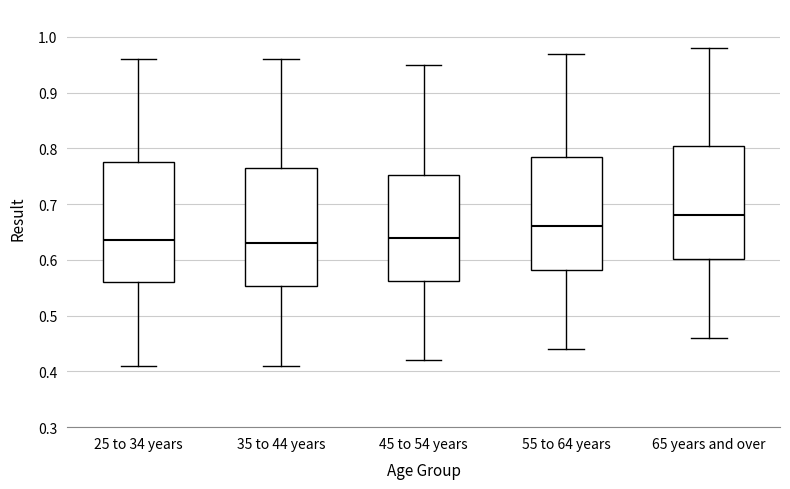

Where is the lower edge of the box for 65 years and over on the y-axis? The values are not printed on the chart, so give them approximately, as read against the axis.

0.60